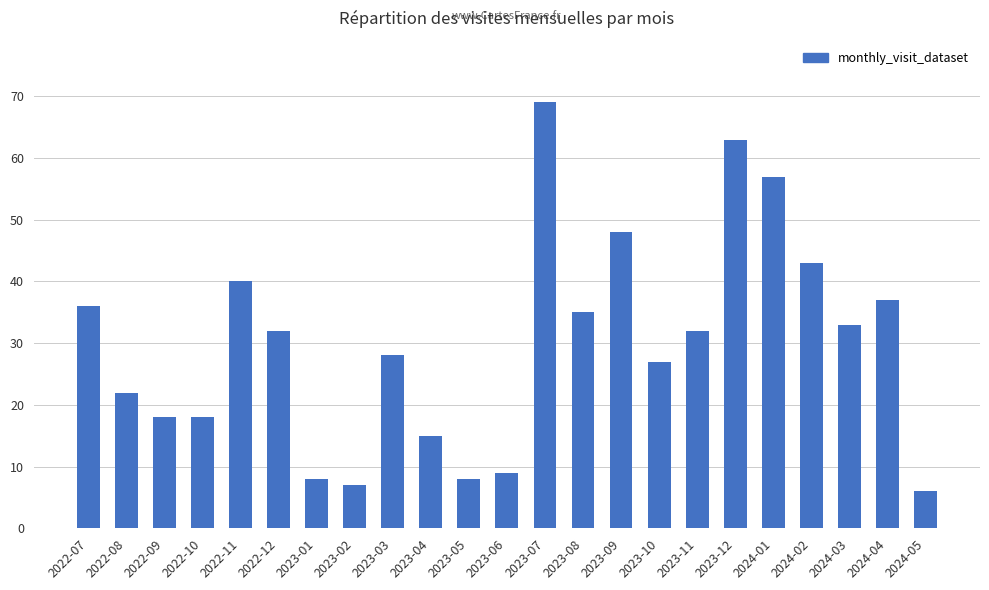

The chart shows a value of 18 at 2022-09. True or false?

True